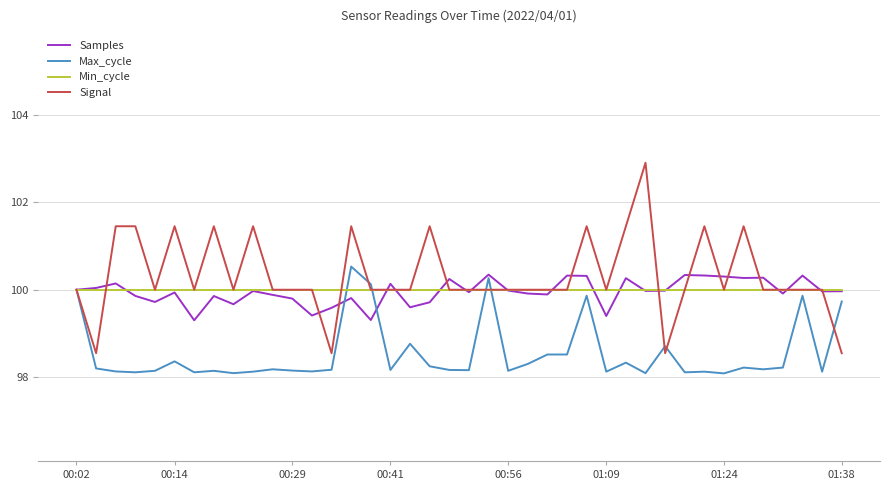

What is the smallest value displayed?

98.1